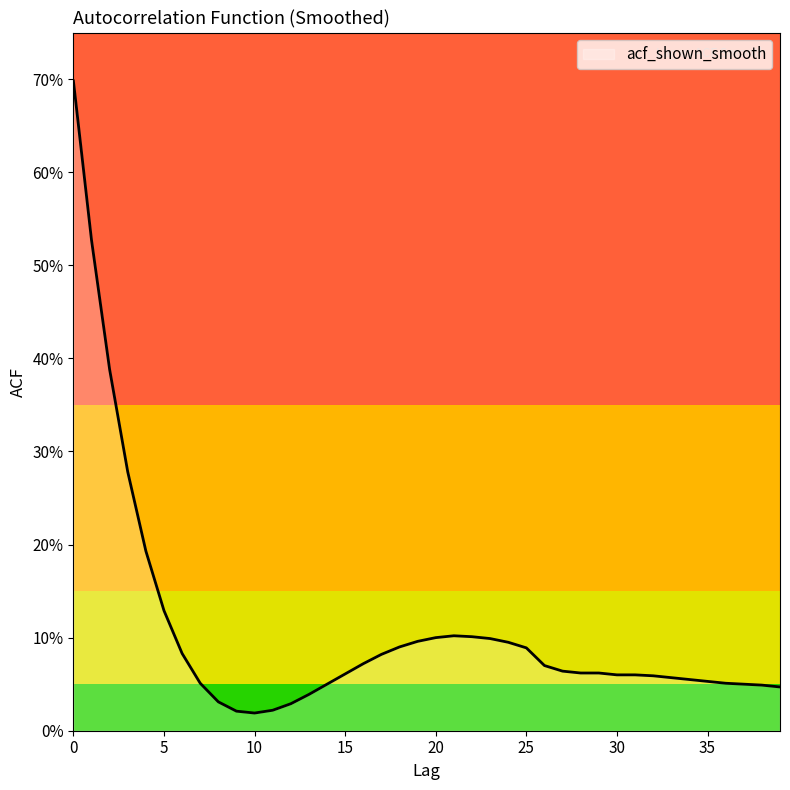

Is this an area chart (filled region under the line)?

Yes